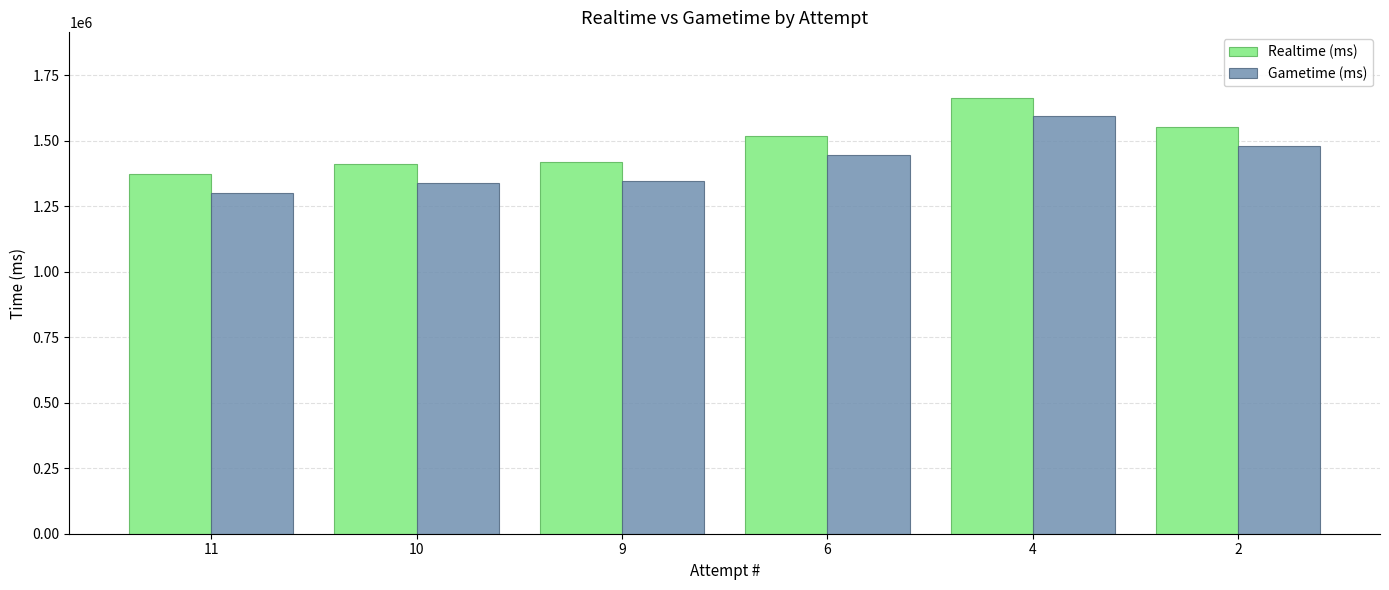

At which category is the sum across all series the highest?

4